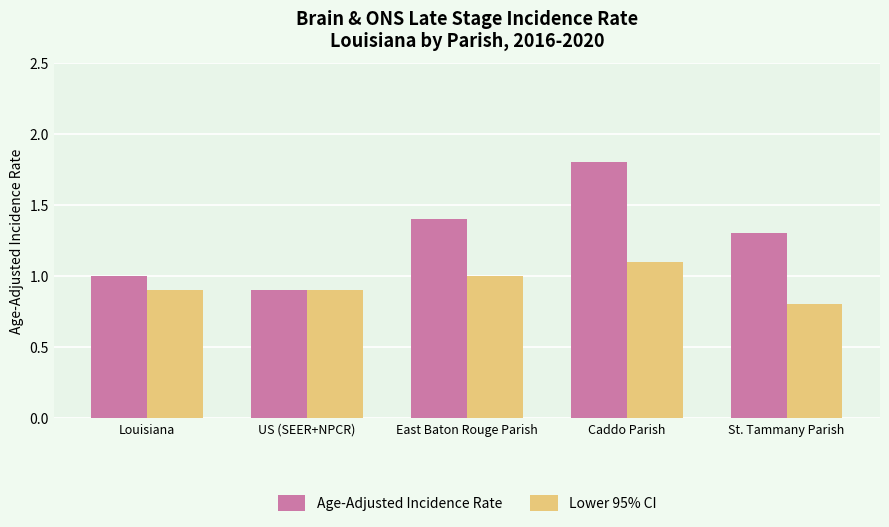

Reading right to left, what are all the values shown in this chart?

Age-Adjusted Incidence Rate: 1.3	1.8	1.4	0.9	1.0
Lower 95% CI: 0.8	1.1	1.0	0.9	0.9